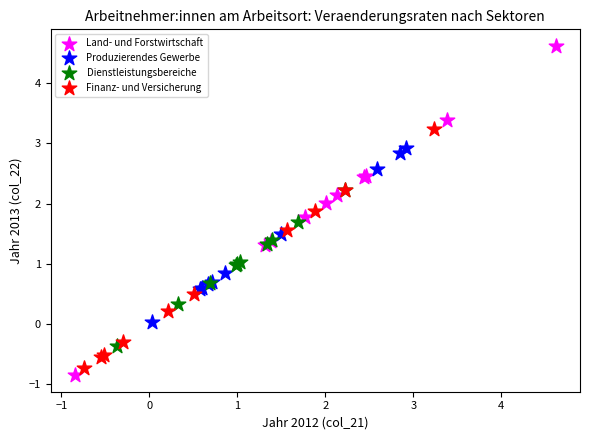

Which series has the largest Y range (max minus min)?

Land- und Forstwirtschaft